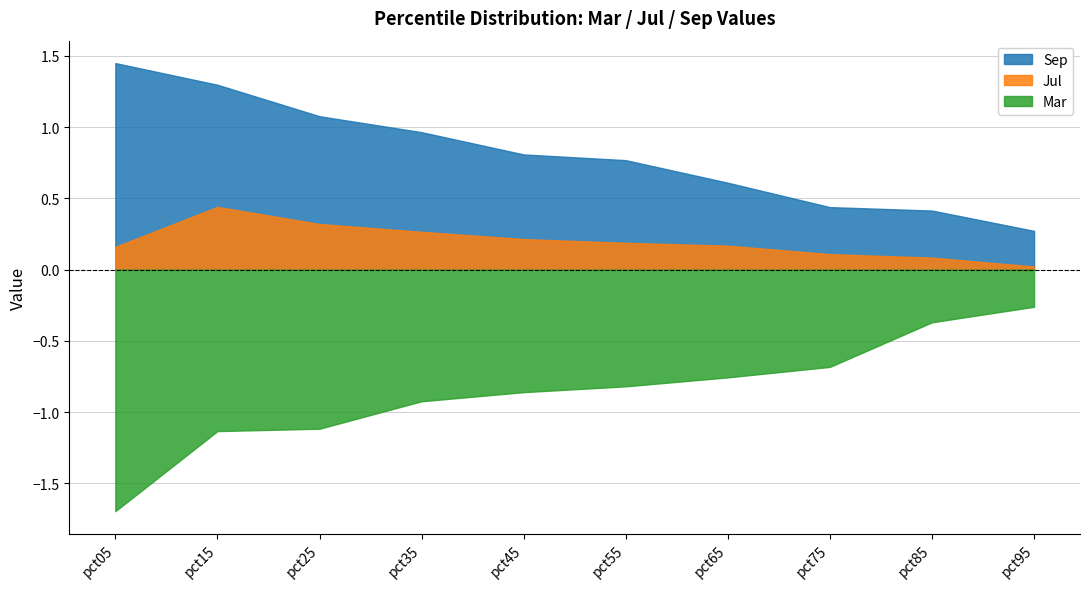

What is the difference between the highest and lowest values at pct55?

1.6